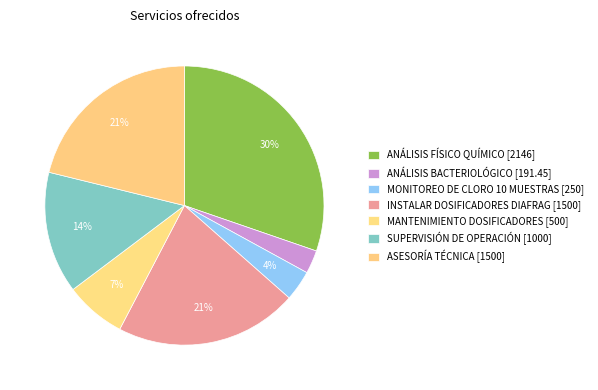

To the nearest percent, what portion does INSTALAR DOSIFICADORES DIAFRAG represent?

21%